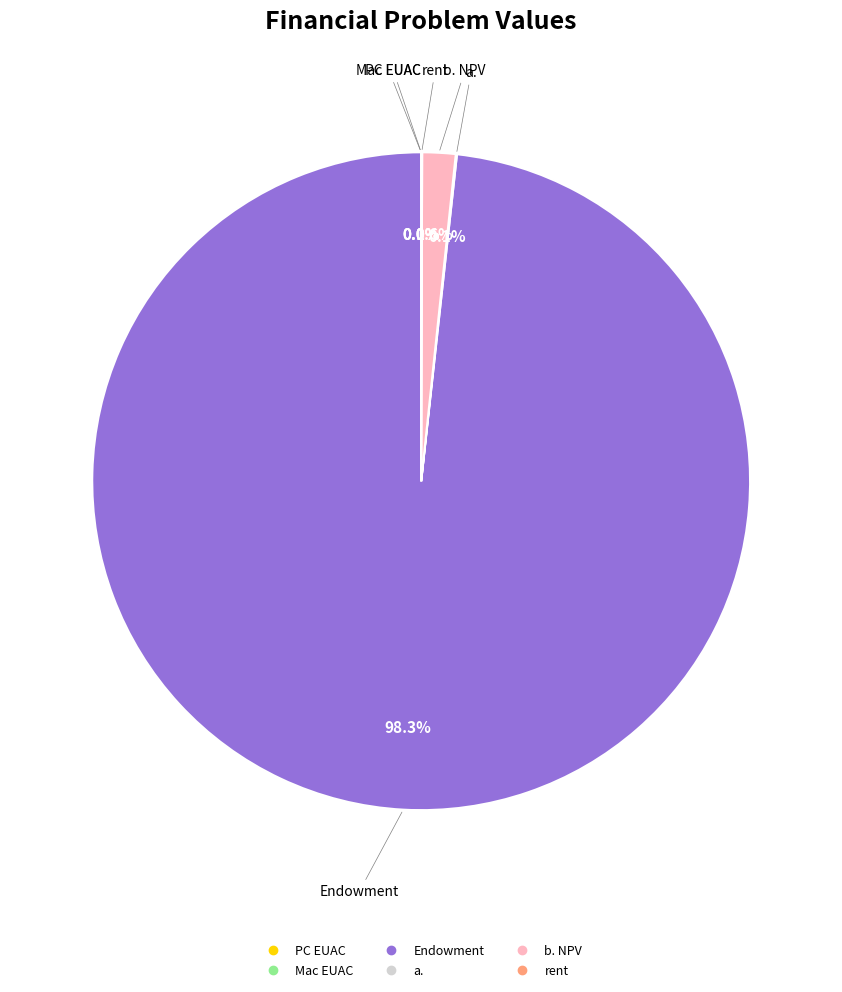

What percentage is NOT represented by b. NPV?

98.4%